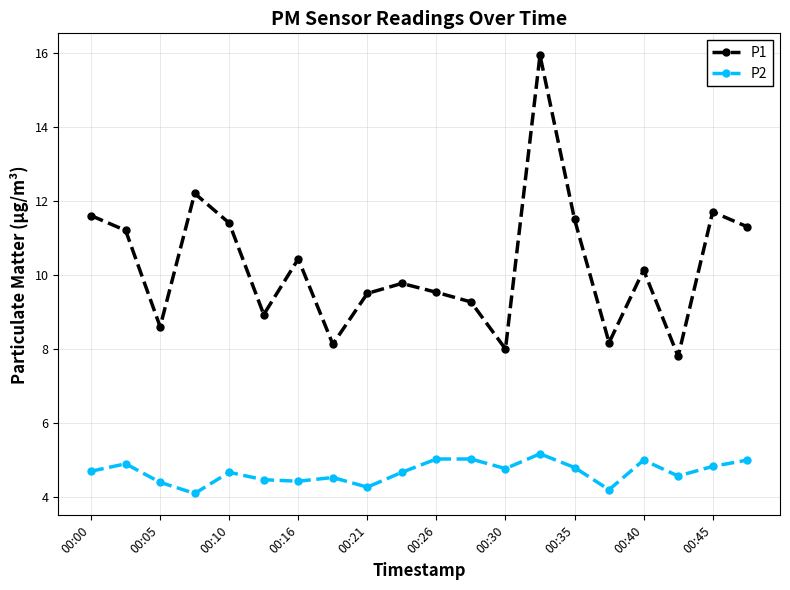

True or false: P2 and P1 cross at least once.

False